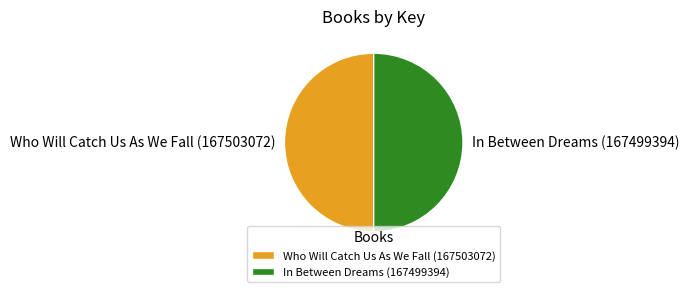

True or false: In Between Dreams (167499394) accounts for 40% of the total.

False